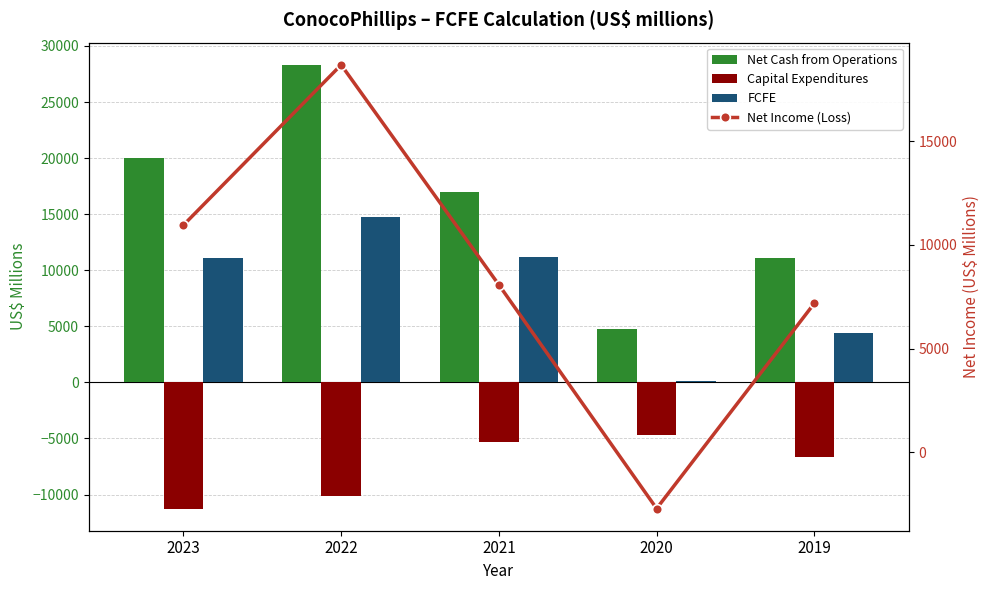

At which label does FCFE first exceed 11125?

2022